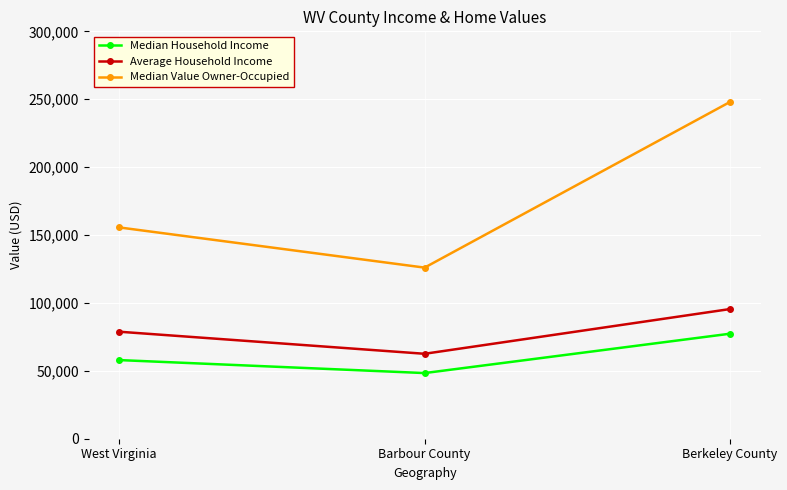

Which series has the largest range (max minus min)?

Median Value Owner-Occupied